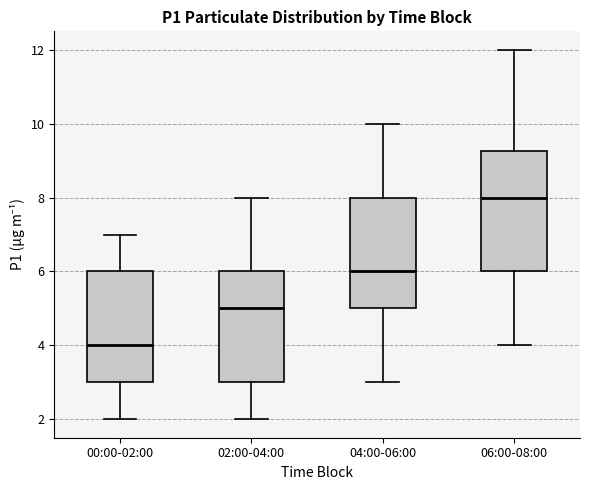

Reading left to right, read every box against the y-axis: the position of its median line, the range the box covers, and the ends of its whiskers. The values are not printed on the chart, so give them approximately, as read against the axis.

00:00-02:00: median 4.0, box 3.0 to 6.0, whiskers 2.0 to 7.0
02:00-04:00: median 5.0, box 3.0 to 6.0, whiskers 2.0 to 8.0
04:00-06:00: median 6.0, box 5.0 to 8.0, whiskers 3.0 to 10.0
06:00-08:00: median 8.0, box 6.0 to 9.2, whiskers 4.0 to 12.0